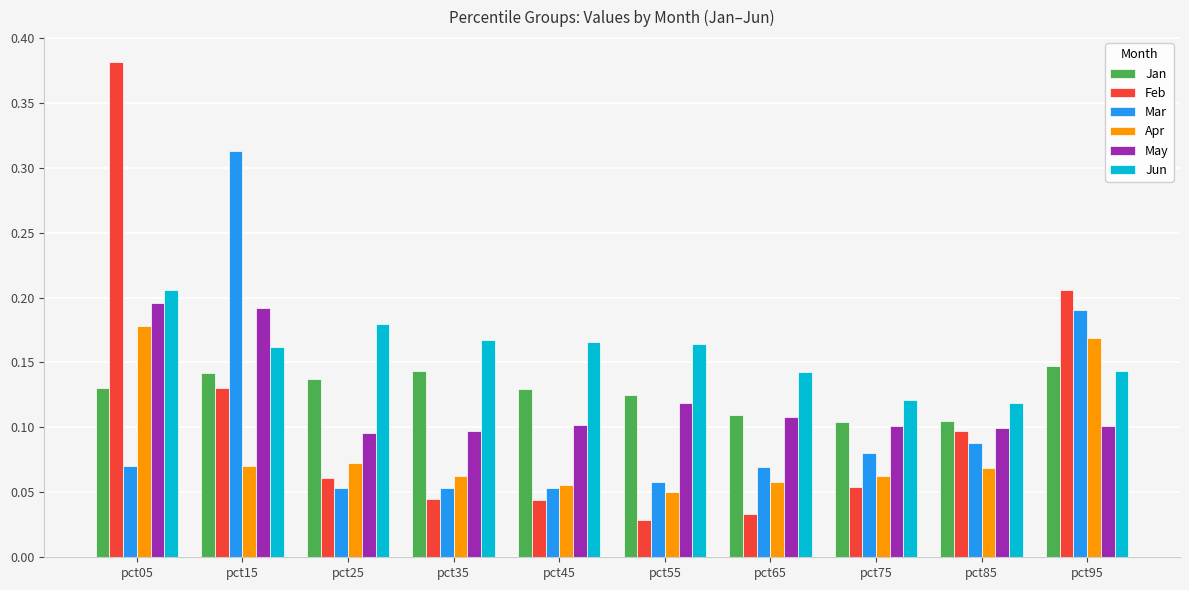

At which label does Feb reach its peak?

pct05